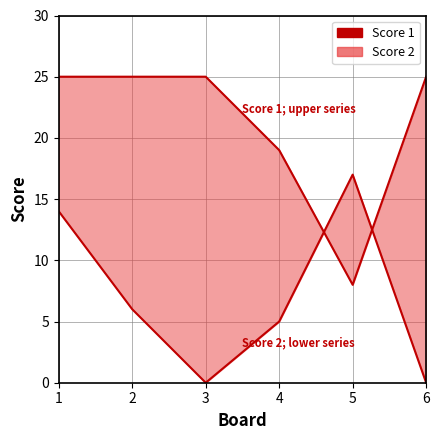

How many distinct data groups are displayed?

2